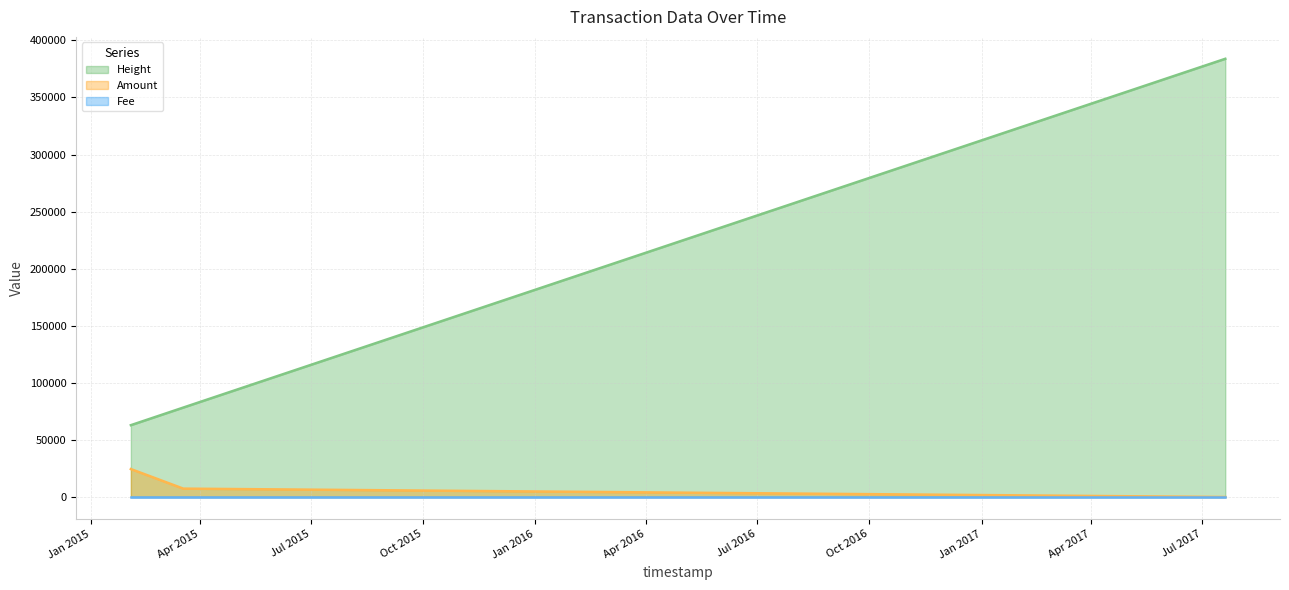

Reading right to left, transcribe all the data shown in this chart.

Height (line): 383864	78357	62941
Amount (line): 0	7352	24490
Fee (line): 1	1	1